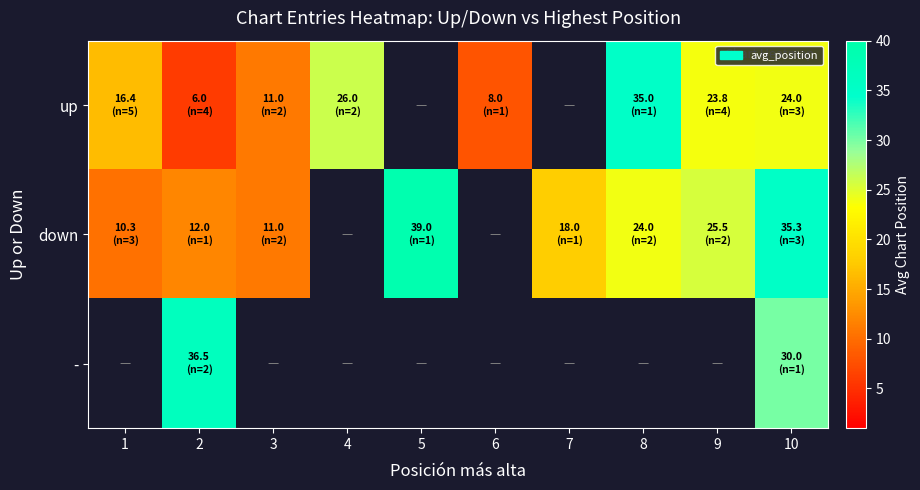

The down series shows 11.0 at 3. True or false?

True